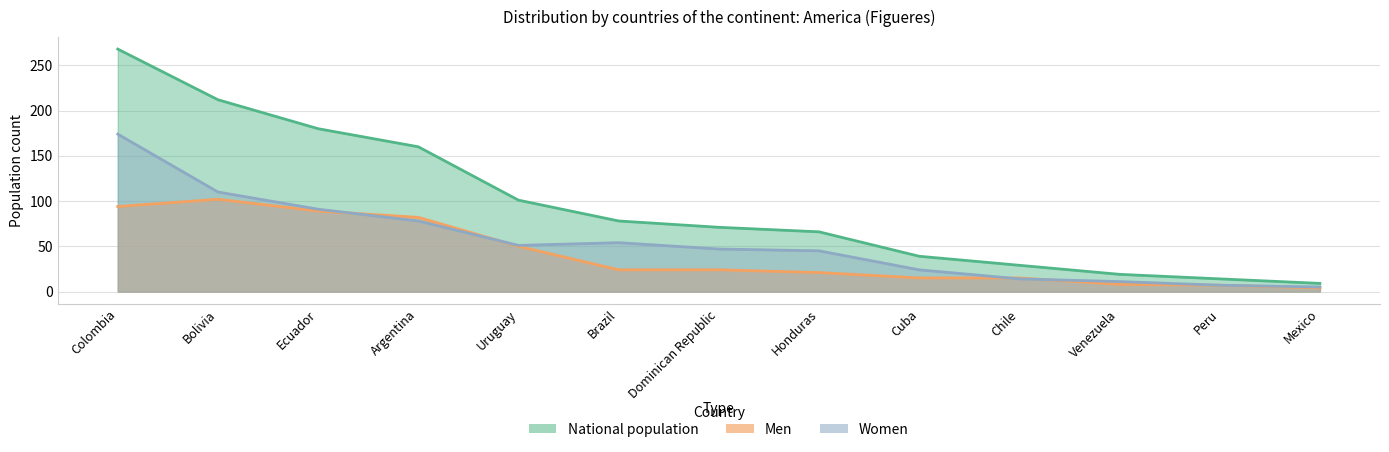

Is the value of Women at Brazil greater than the value of Men at Cuba?

Yes